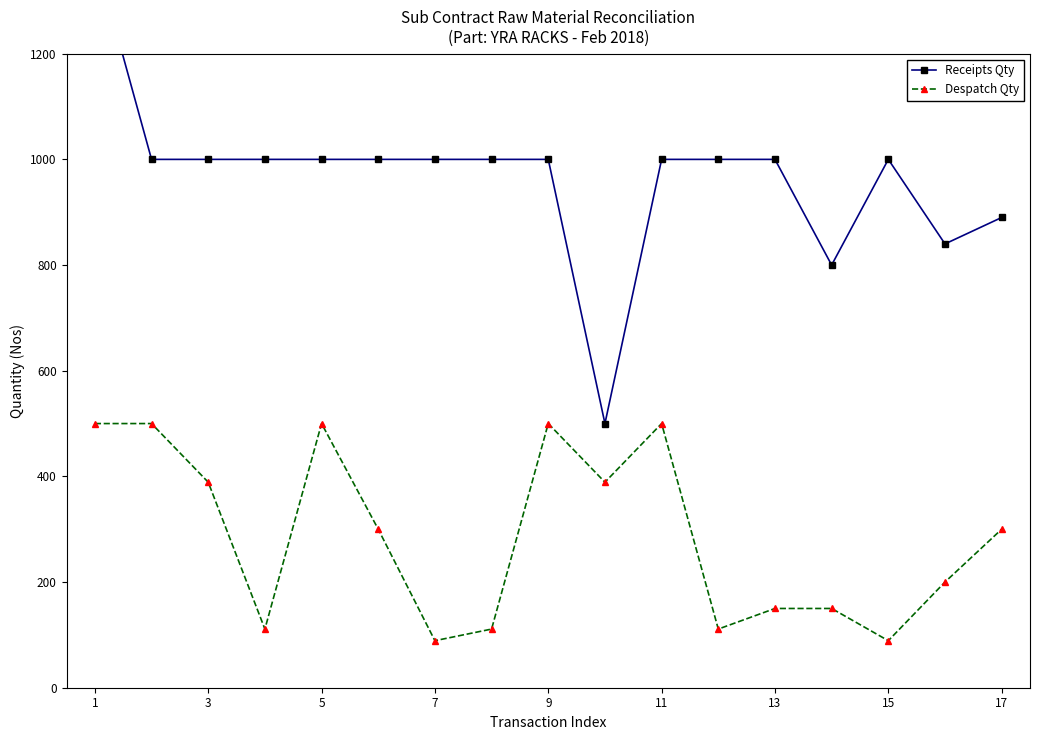

Reading left to right, what are all the values shown in this chart?

Receipts Qty: 1389	1000	1000	1000	1000	1000	1000	1000	1000	500	1000	1000	1000	800	1000	840	890
Despatch Qty: 500	500	389	111	500	300	89	111	500	389	500	111	150	150	89	200	300